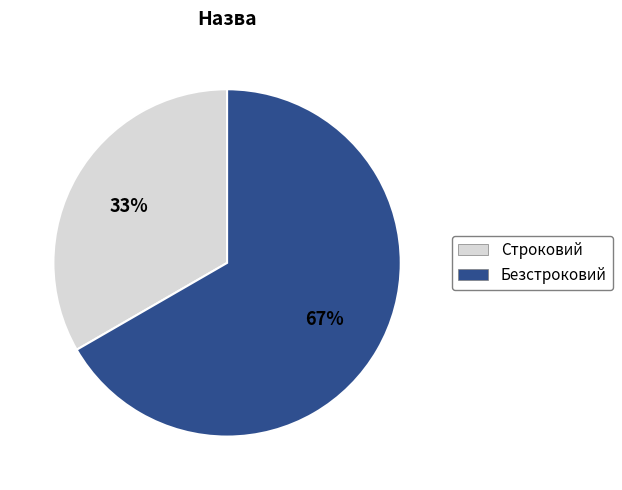

Does Строковий account for over 50% of the chart?

No